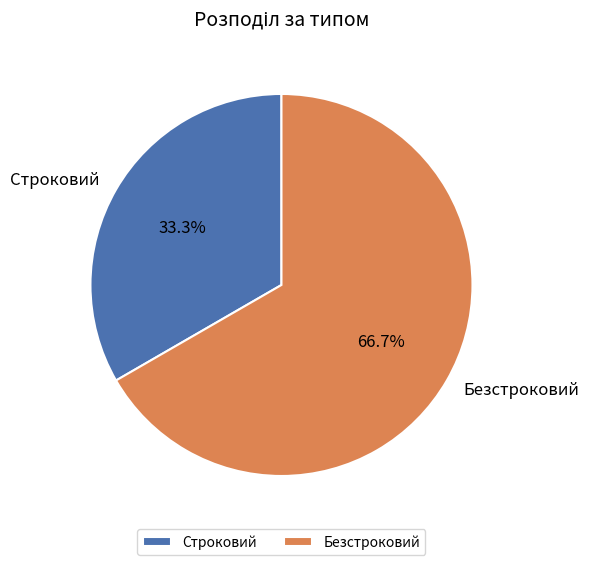

What is the total percentage of Безстроковий and Строковий?

100.0%